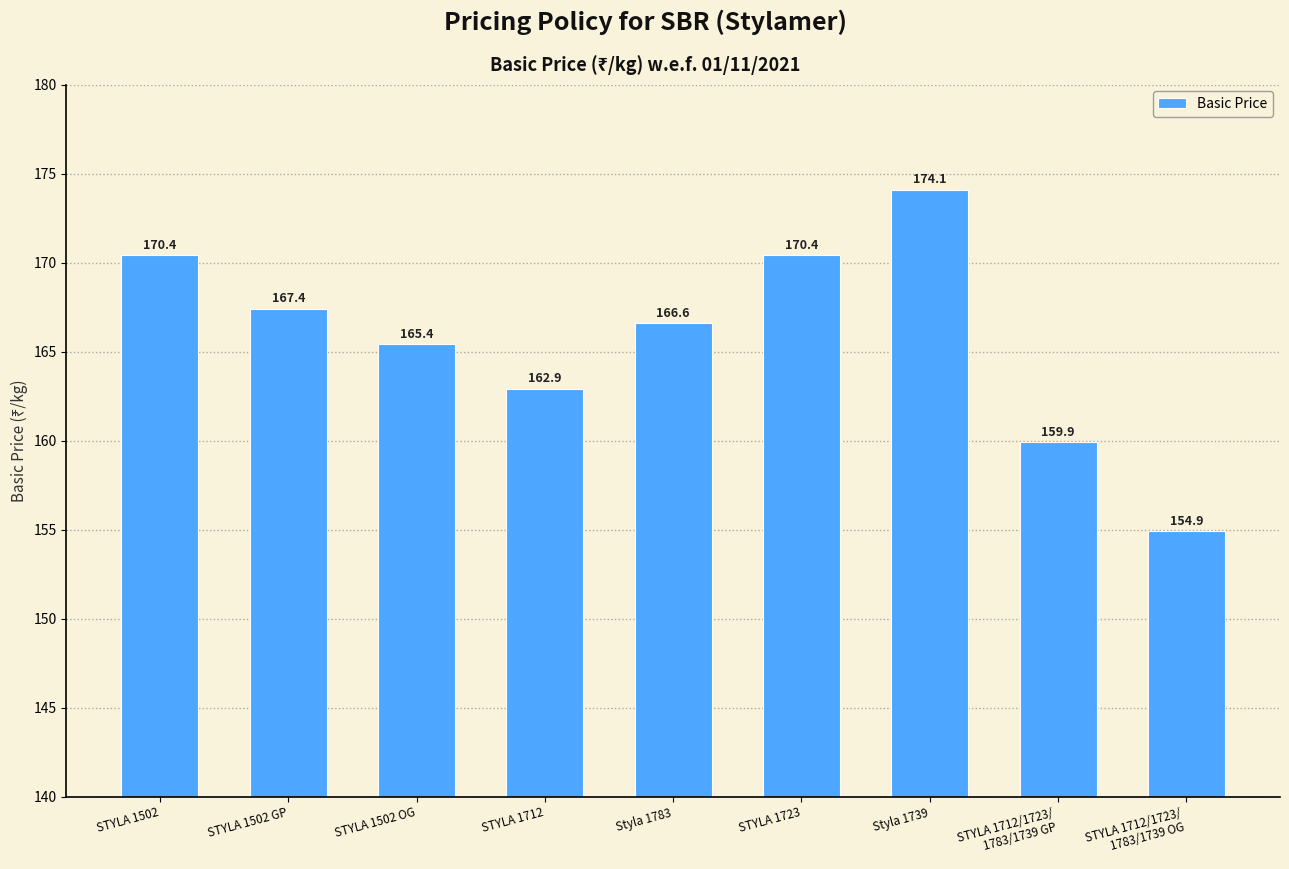

The chart shows a value of 165.4 at STYLA 1502 OG. True or false?

True